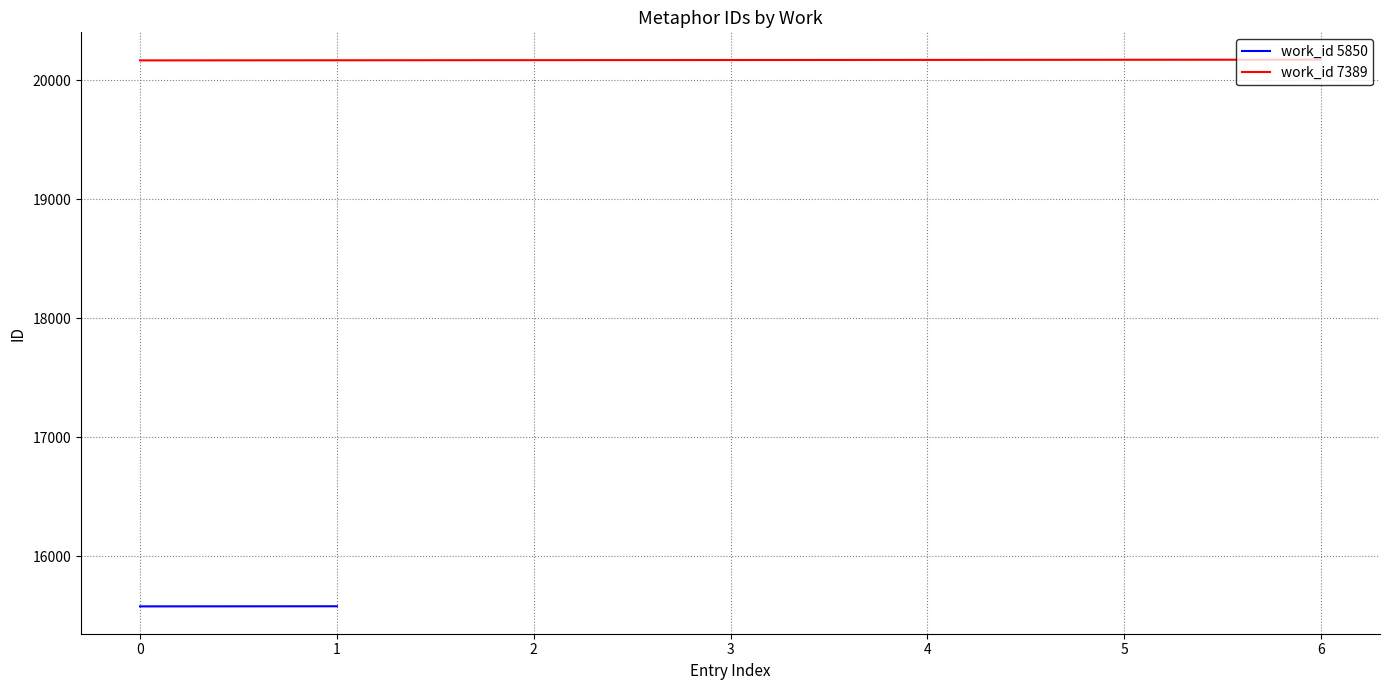

The work_id 7389 series shows 20167 at 0. True or false?

True